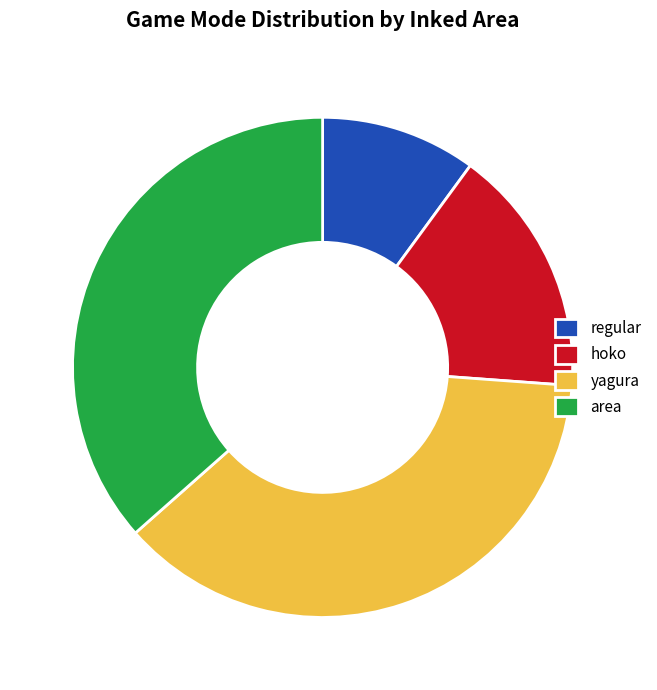

Combined, do regular and yagura account for over 50%?

No